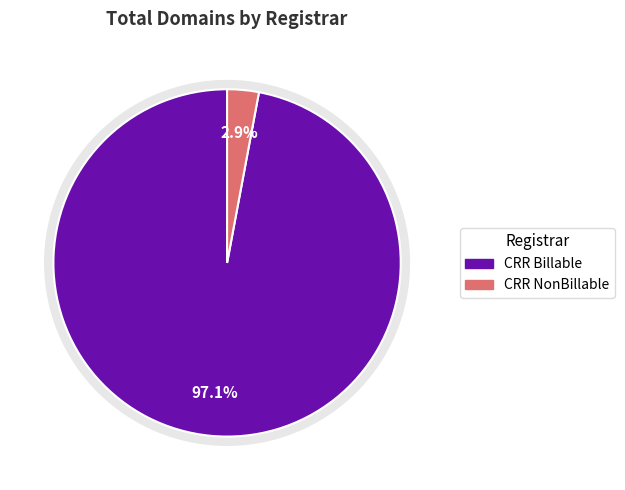

Which slice represents more than half of the pie?

Charleston Road Registry Billable